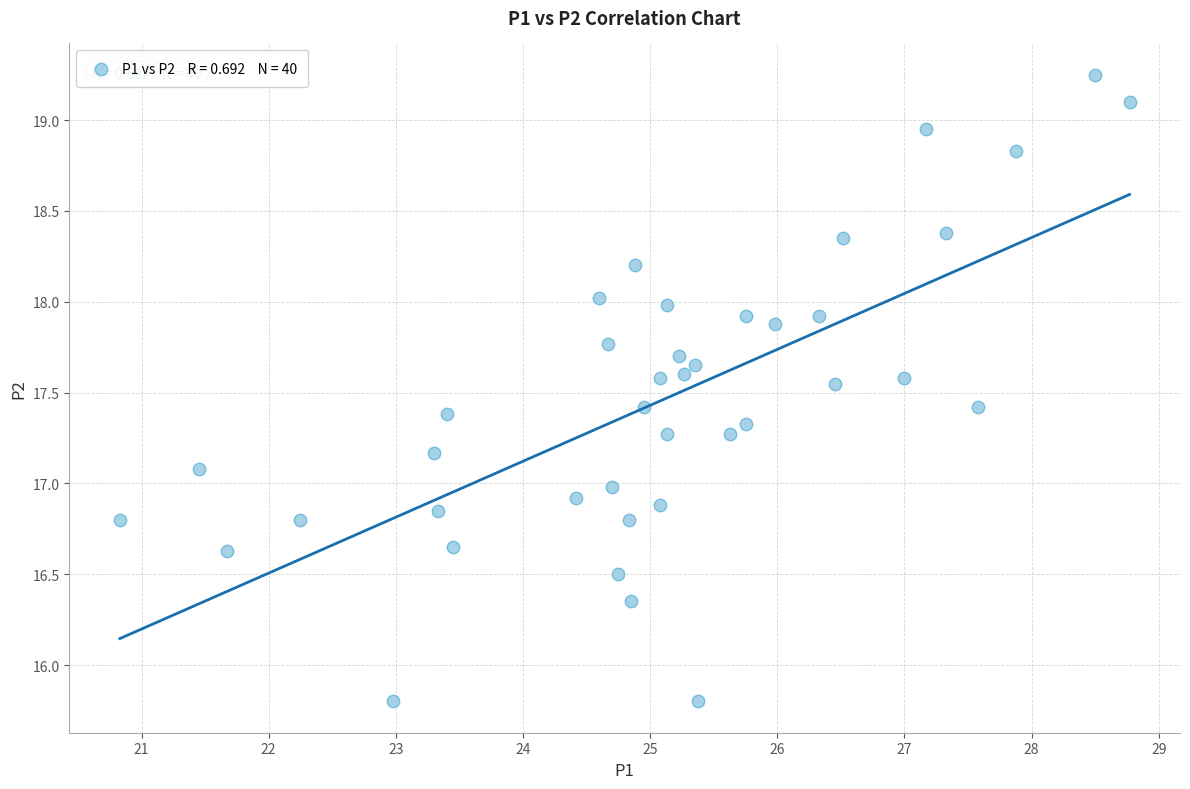

What is the range of X values (max minus min)?

7.9